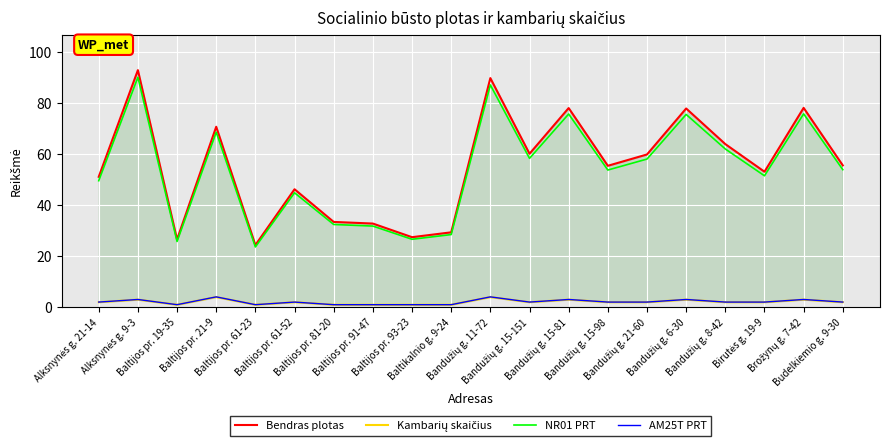

At which category is the sum across all series the highest?

Alksnynės g. 9-3